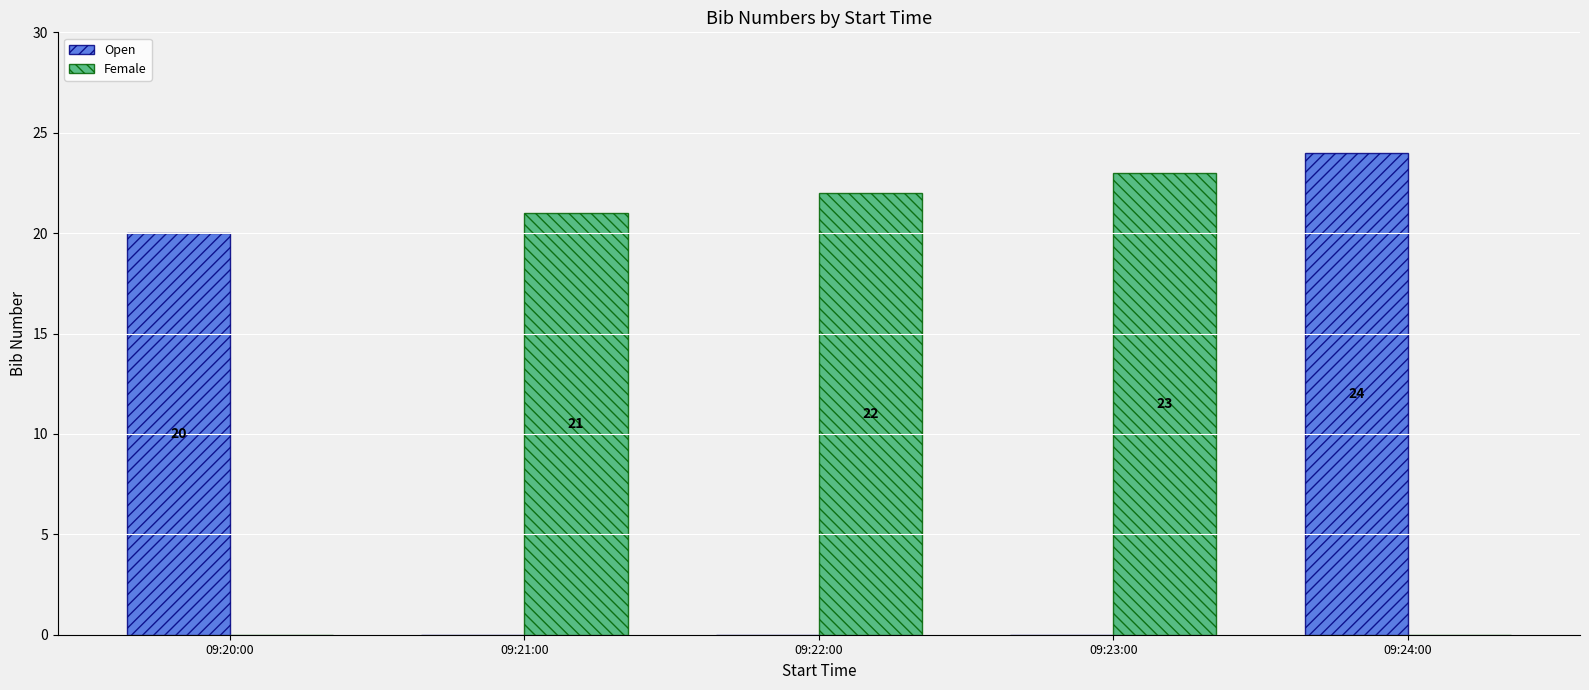

How many series are shown in this chart?

2